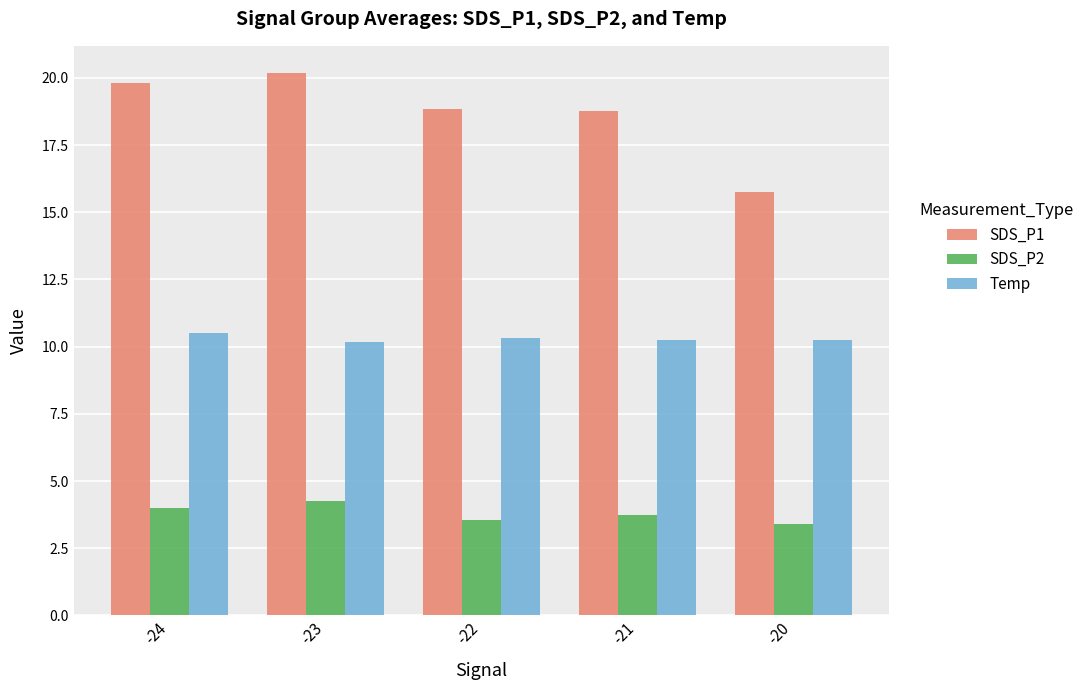

How many categories are shown in the chart?

5